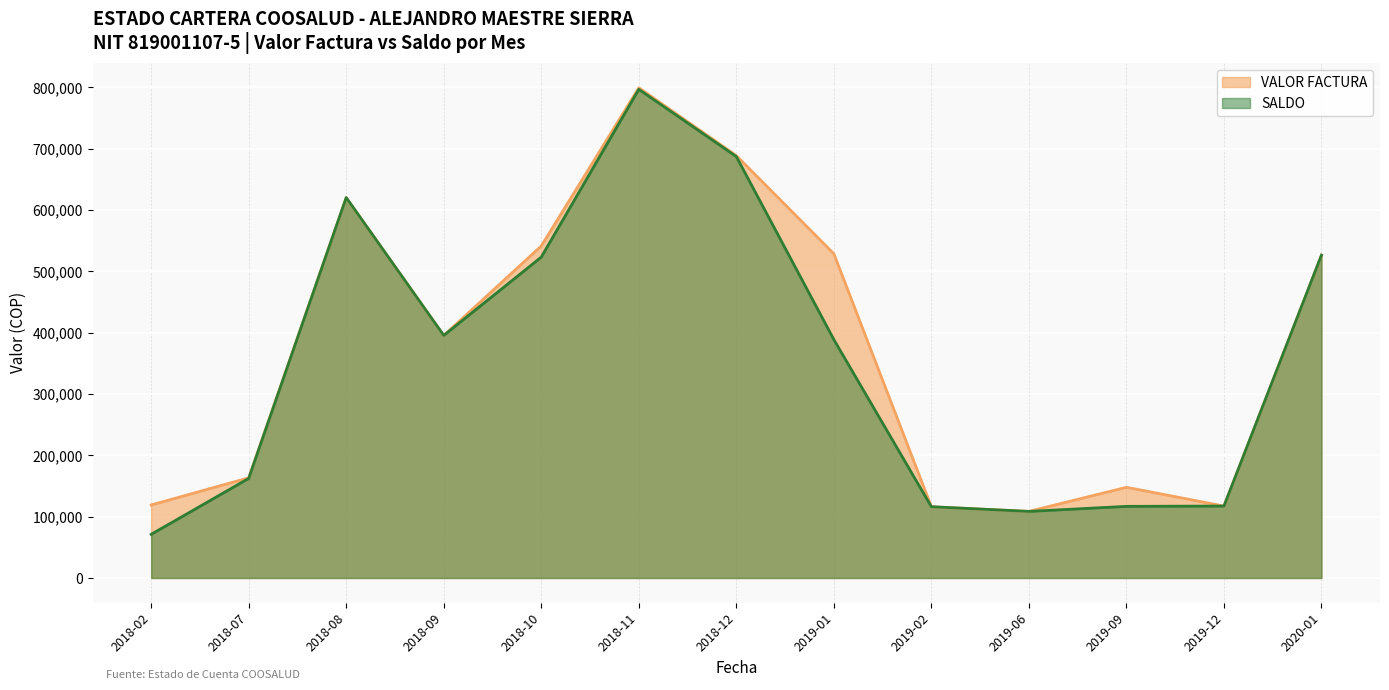

Count the number of data series in this chart.

2